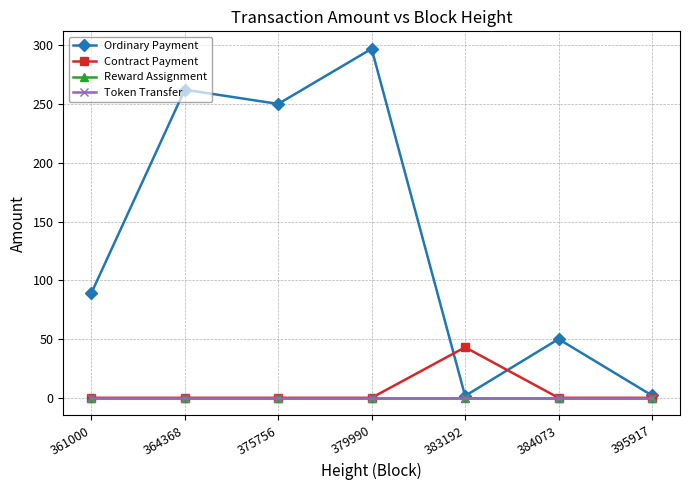

The Reward Assignment series shows 0.0 at 375756. True or false?

True